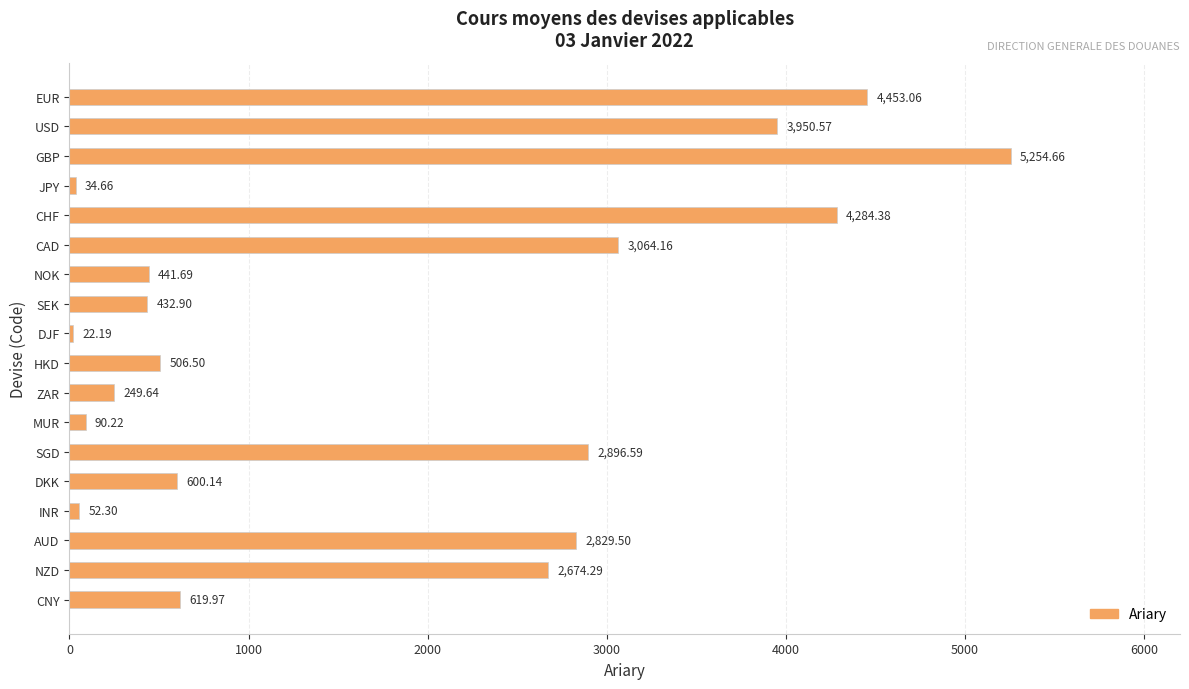

At which label is the value closest to 2638?

NZD